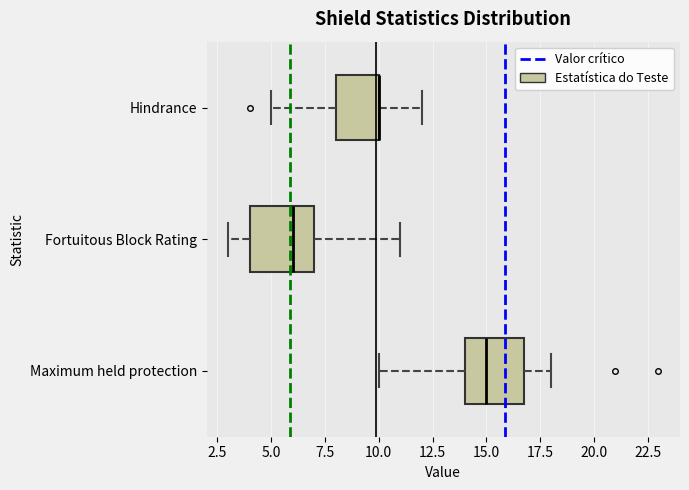

Reading bottom to top, transcribe this box plot: for each box, give where its median line is, the range the box spans, and where its two whiskers end, as read against the x-axis. The values are not printed on the chart, so give them approximately, as read against the axis.

Maximum held protection: median 15, box 14 to 17, whiskers 10 to 18
Fortuitous Block Rating: median 6, box 4 to 7, whiskers 3 to 11
Hindrance: median 10 (drawn on the box's right edge), box 8 to 10, whiskers 5 to 12